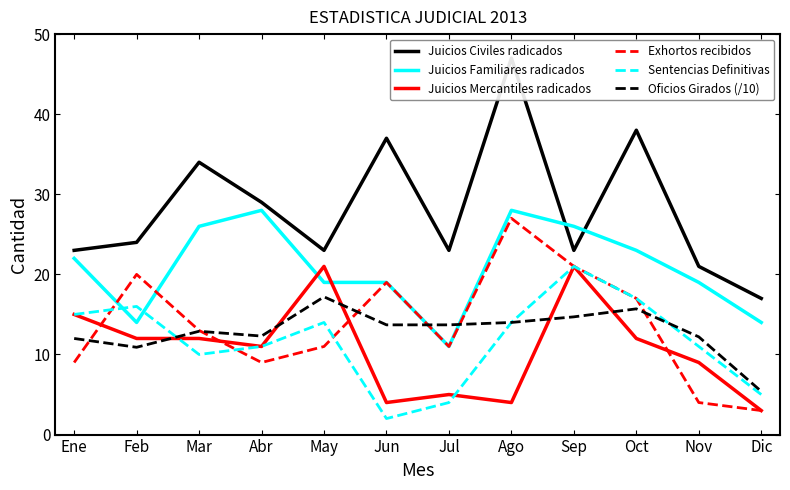

What is the value of the Juicios Mercantiles radicados point at the 6th from the left?

4.0